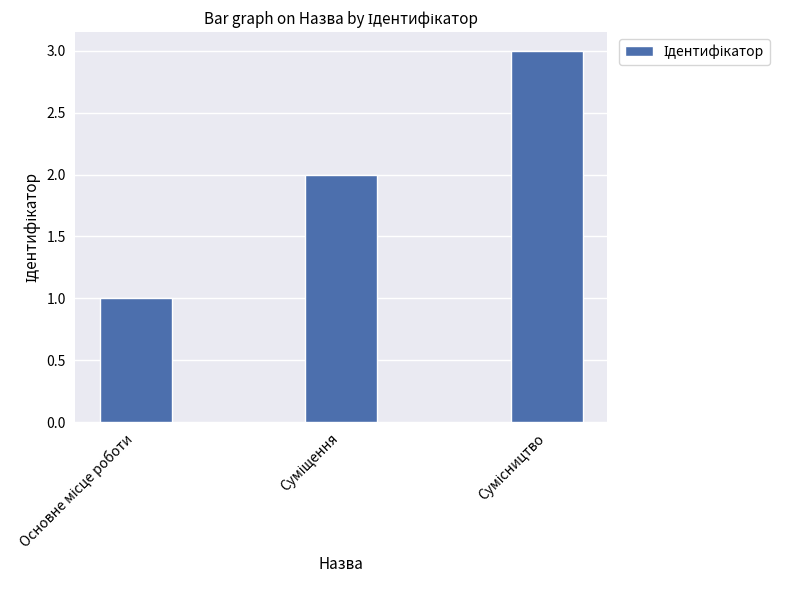

What is the sum of all values?

6